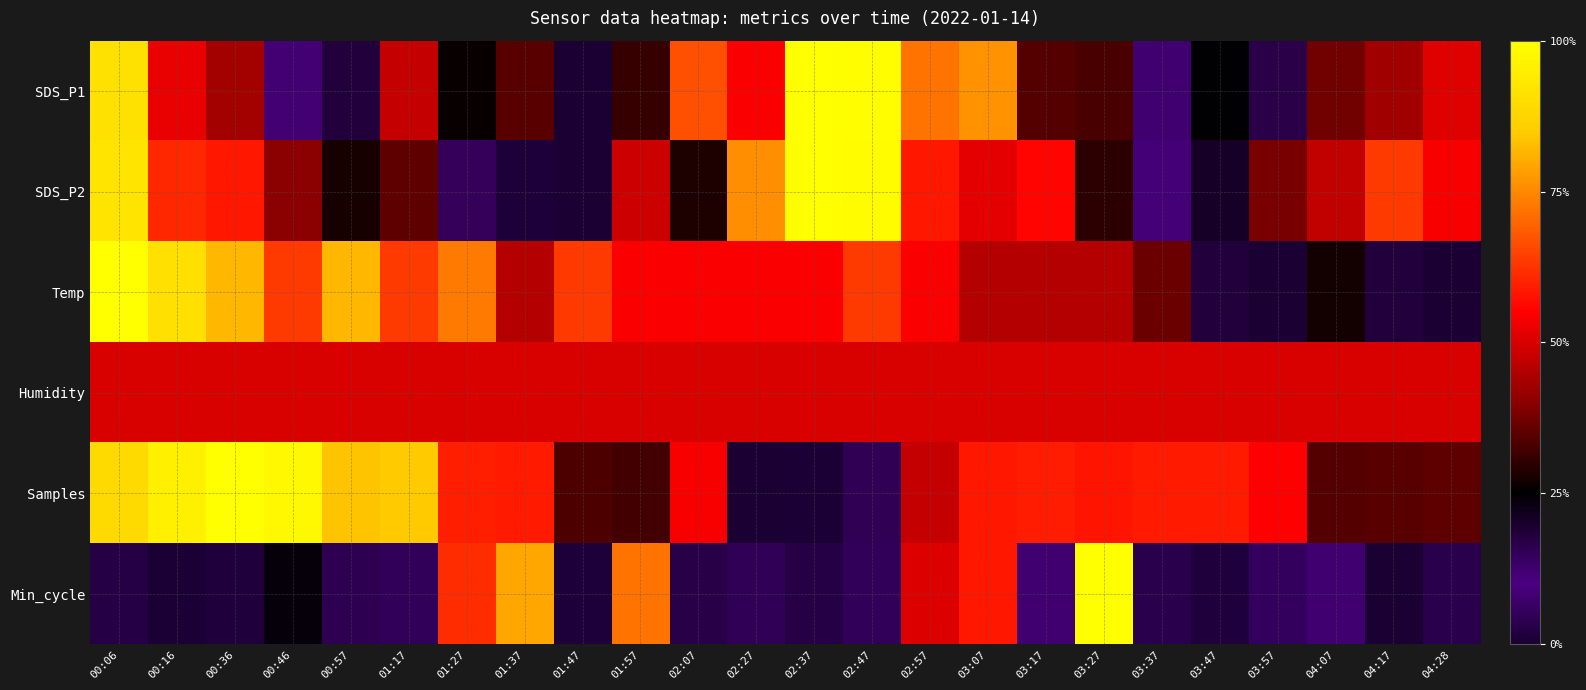

Rank the series by their maximum value, from highest to lowest.

SDS_P1, SDS_P2, Temp, Samples, Min_cycle, Humidity